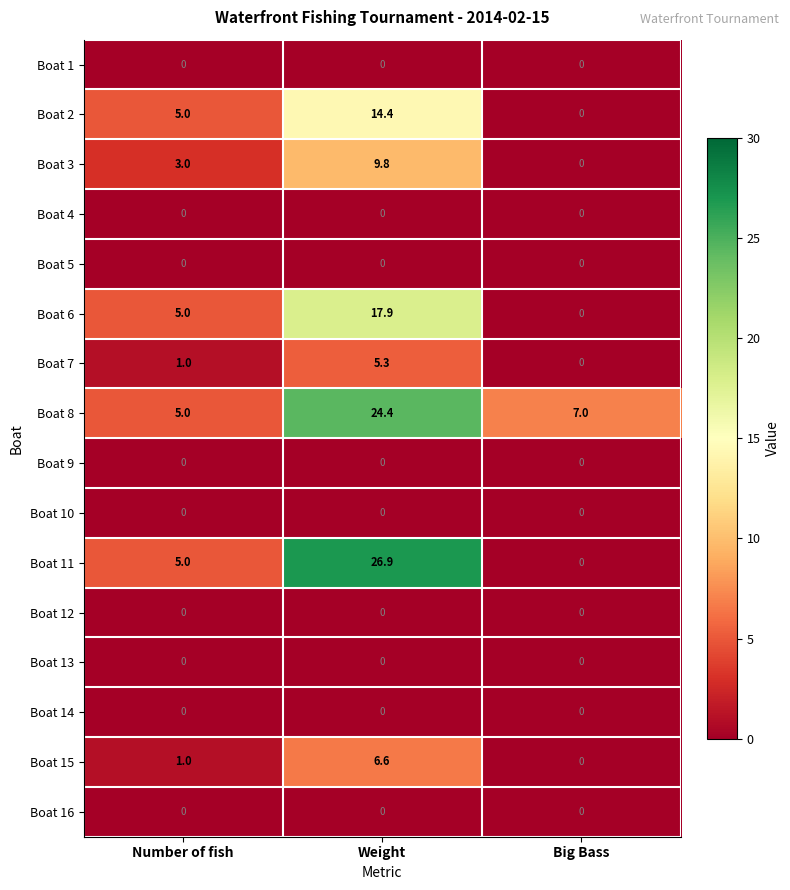

How many series are shown in this chart?

16